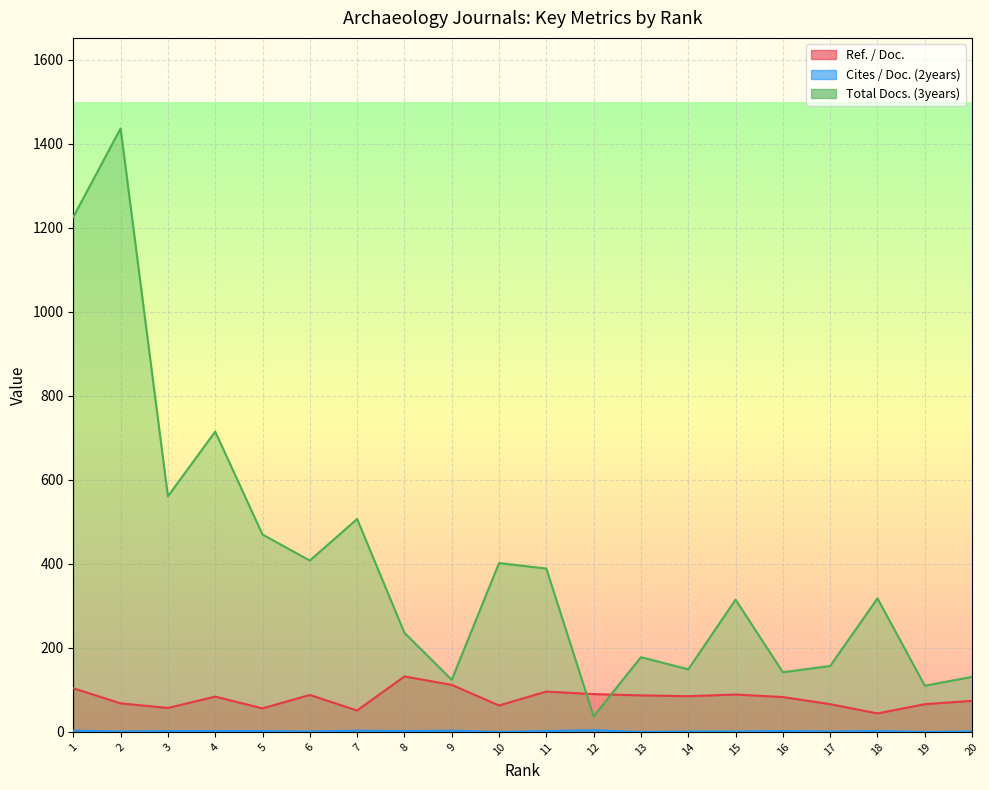

Rank the series at 7 from lowest to highest value.

Cites / Doc. (2years), Ref. / Doc., Total Docs. (3years)